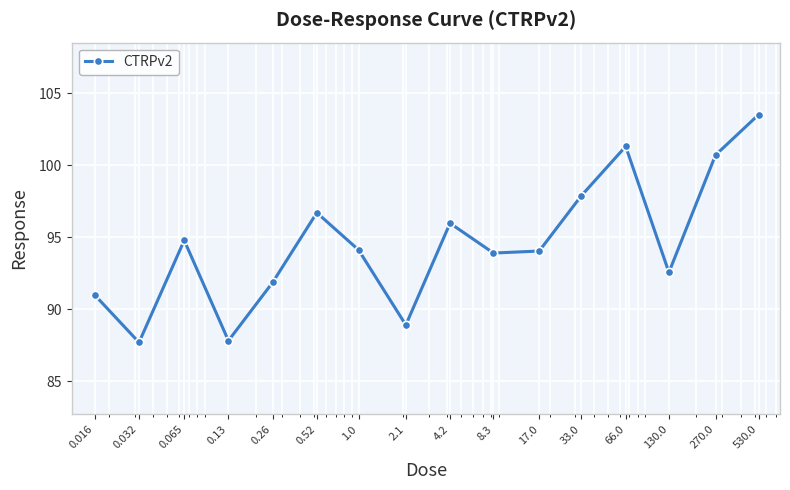

What is the difference between the second highest and second lowest values?

13.5